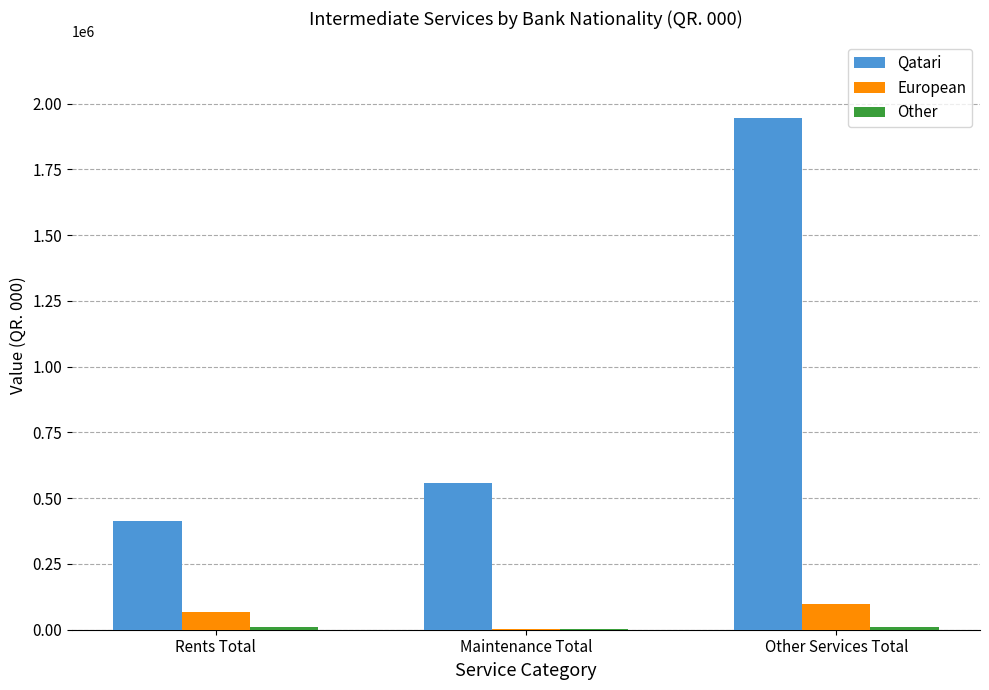

How many data points does each series have?

3